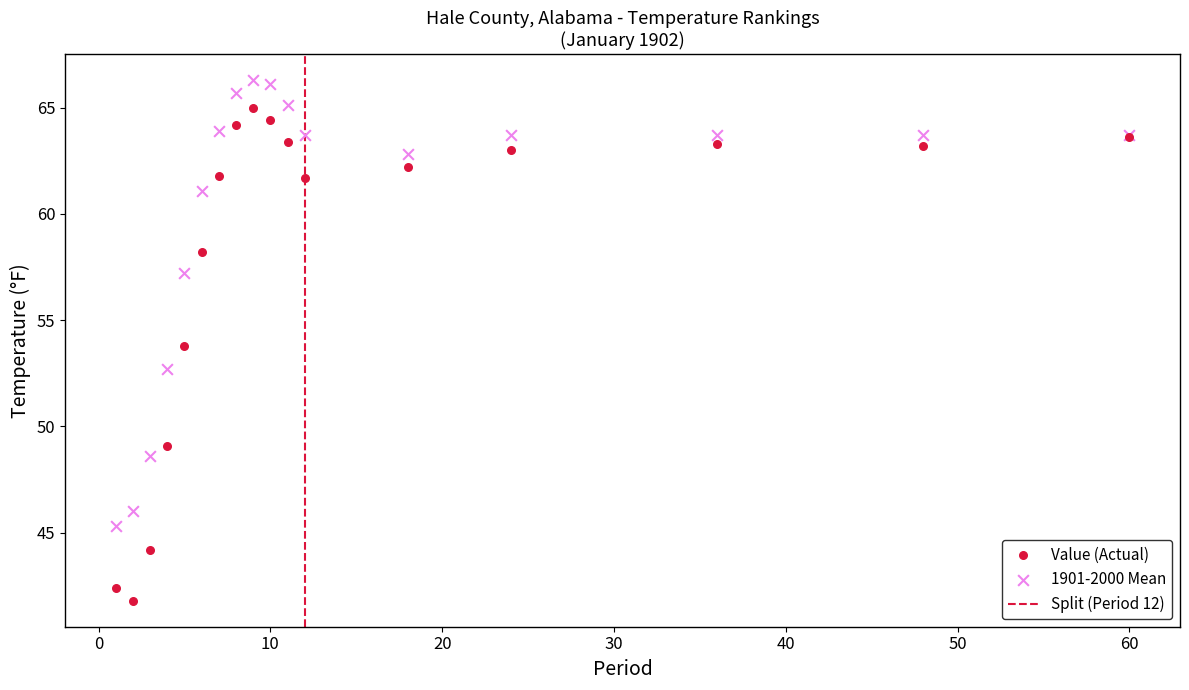

Which series reaches the maximum Y coordinate?

1901-2000 Mean